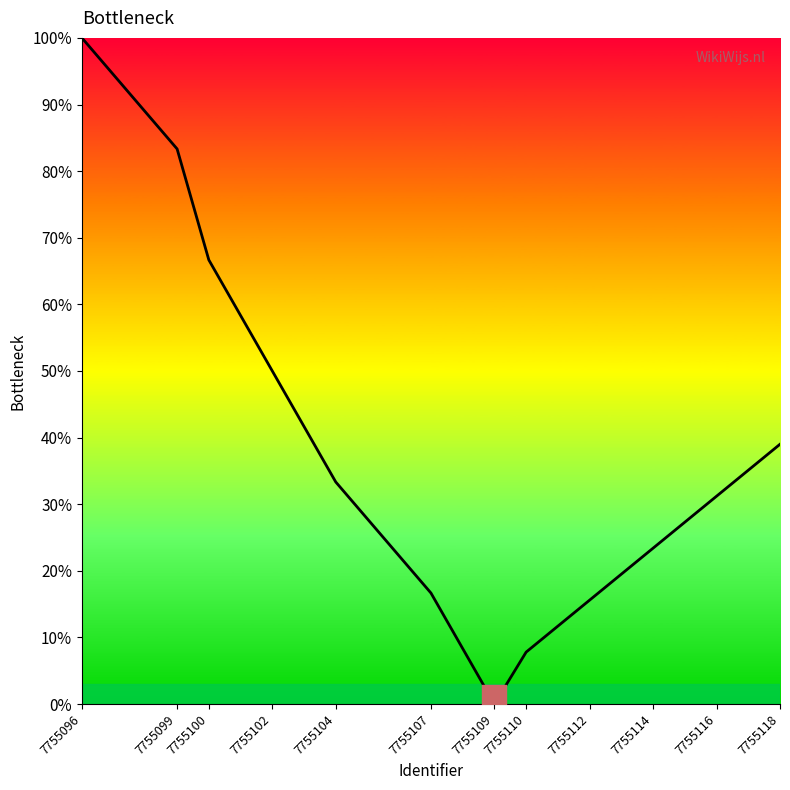

Which has a higher value, 7755102 or 7755107?

7755102